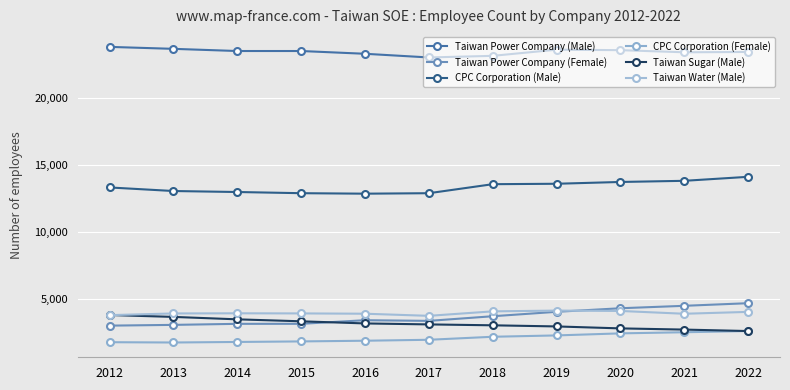

Rank the series at 2020 from highest to lowest value.

Taiwan Power Company (Male), CPC Corporation (Male), Taiwan Power Company (Female), Taiwan Water (Male), Taiwan Sugar (Male), CPC Corporation (Female)